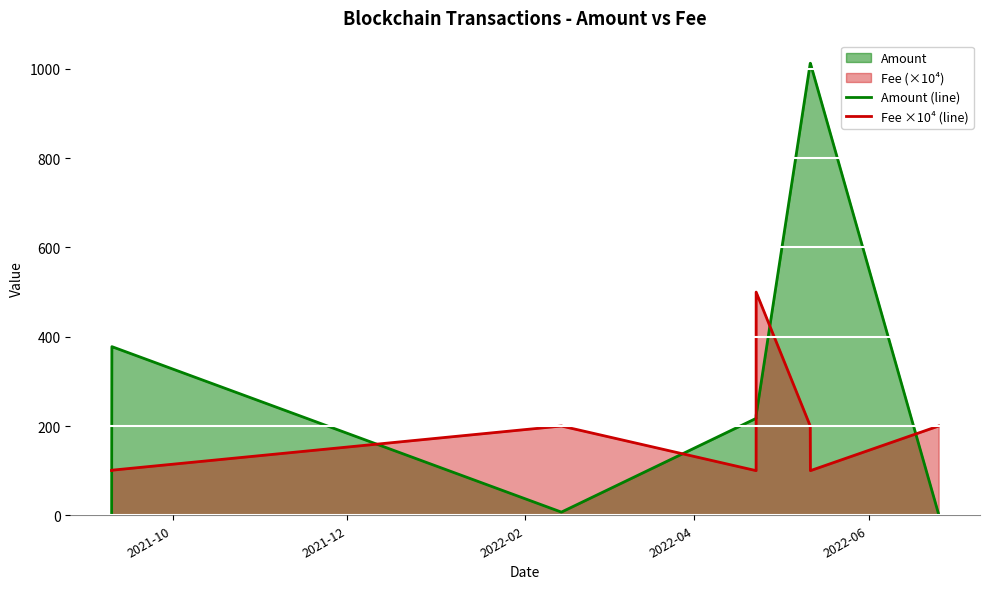

What is the highest value of the Fee ×10⁴ (line) series?

500.0